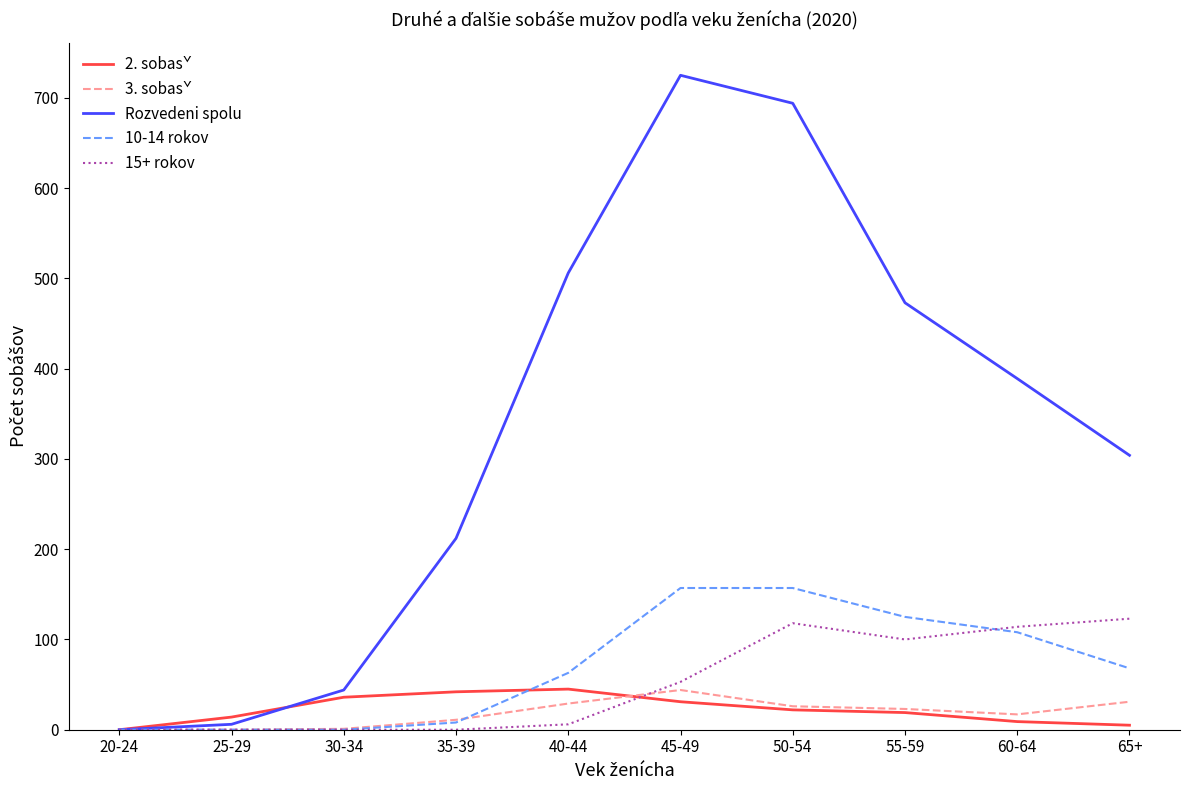

Is the value of 3. sobasˇ at 45-49 greater than the value of 10-14 rokov at 40-44?

No